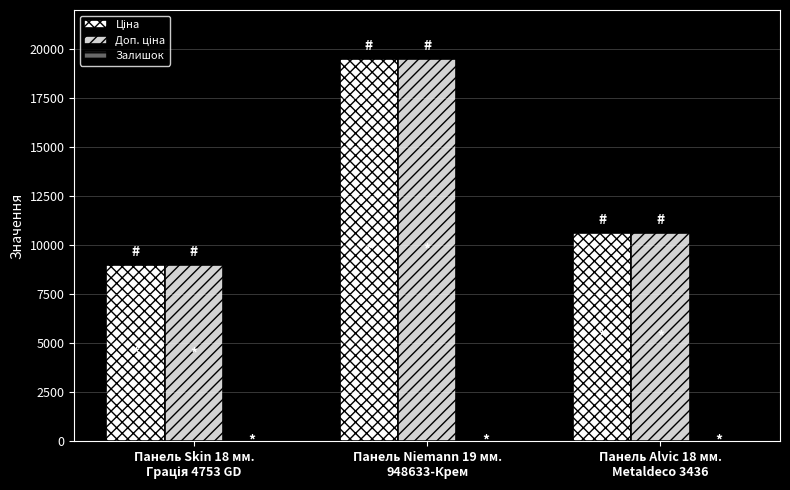

What is the greatest value displayed?

19509.2